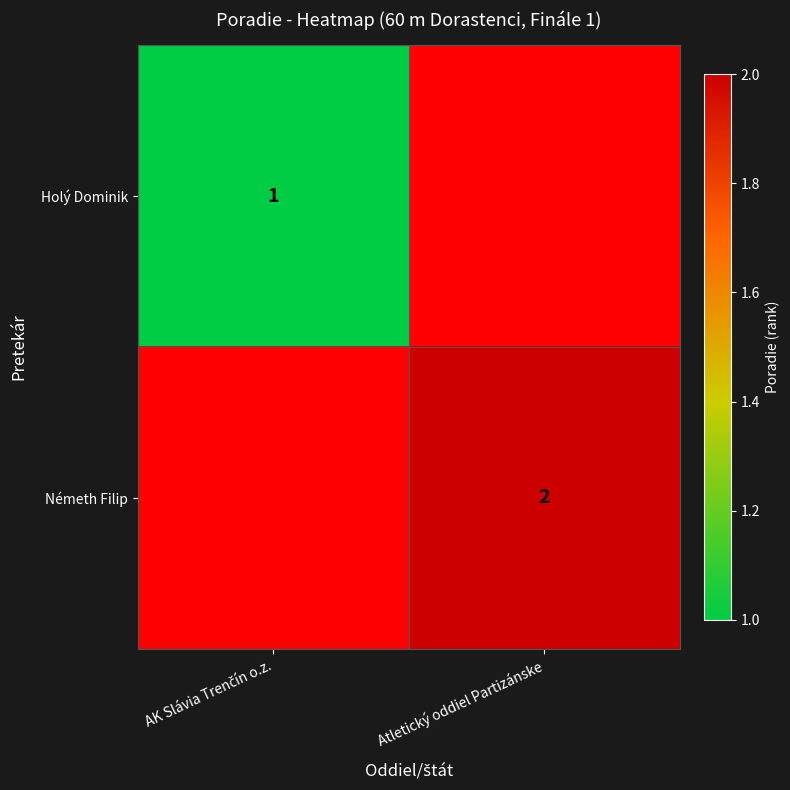

Which category has the lowest value across all series?

AK Slávia Trenčín o.z.